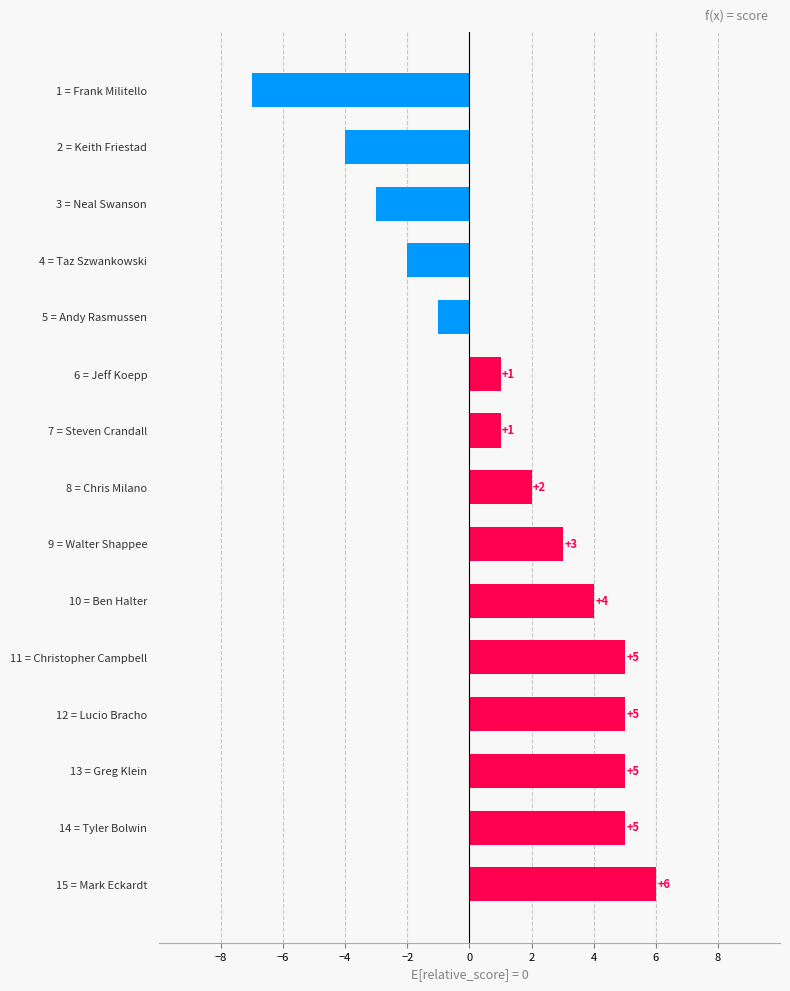

Approximately how many times larger is the value at 8 = Chris Milano compared to 10 = Ben Halter?

0.5